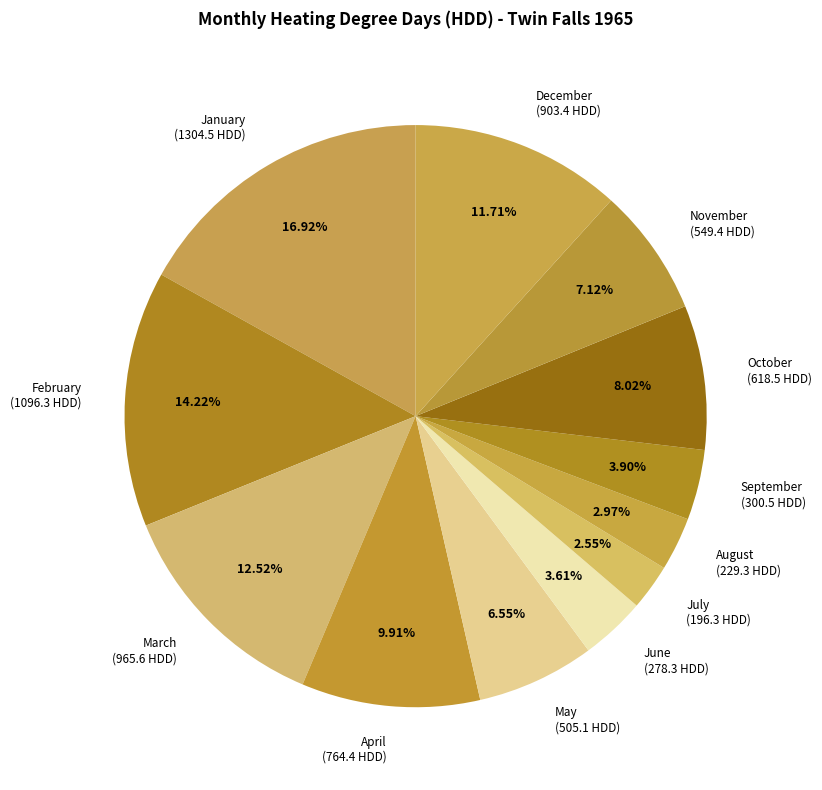

Between August (229.3 HDD) and June (278.3 HDD), which is larger?

June (278.3 HDD)